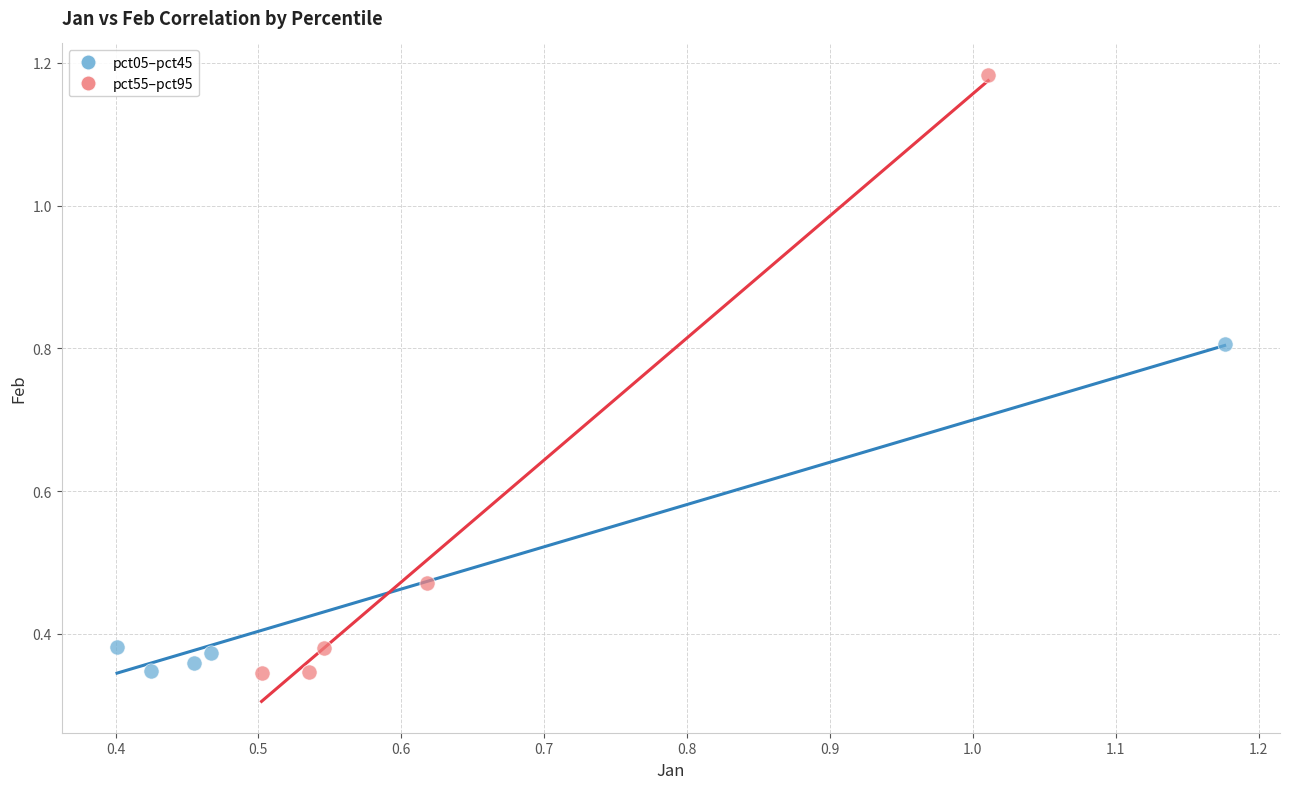

Which series contains the highest Y value?

pct55–pct95